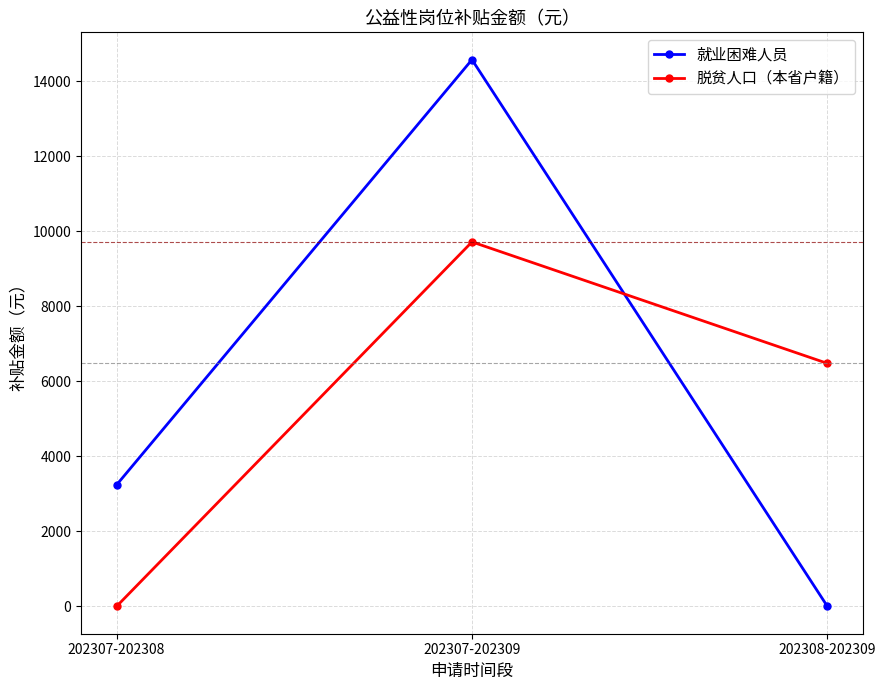

Which series has the largest total across all categories?

就业困难人员